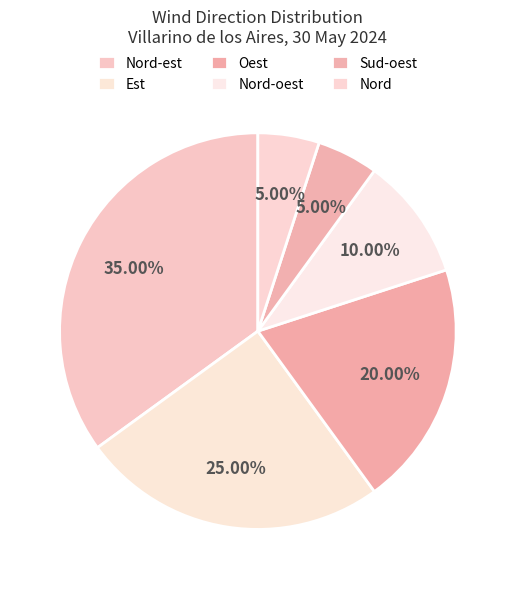

Does Sud-oest account for over 50% of the chart?

No